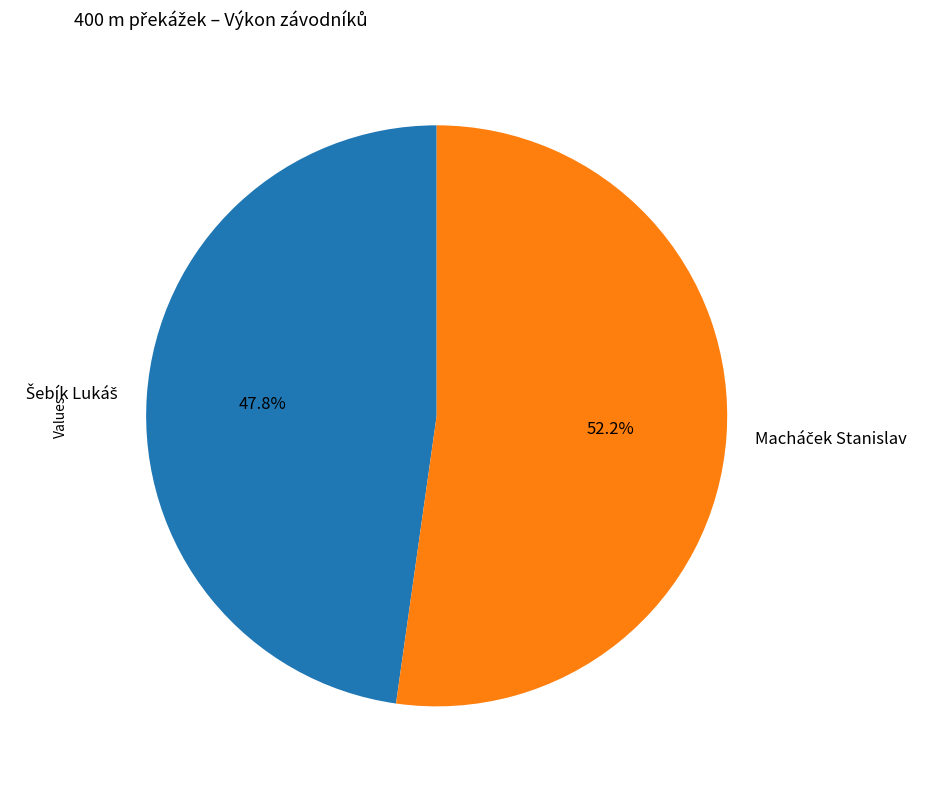

Is there a majority slice in this chart?

Yes